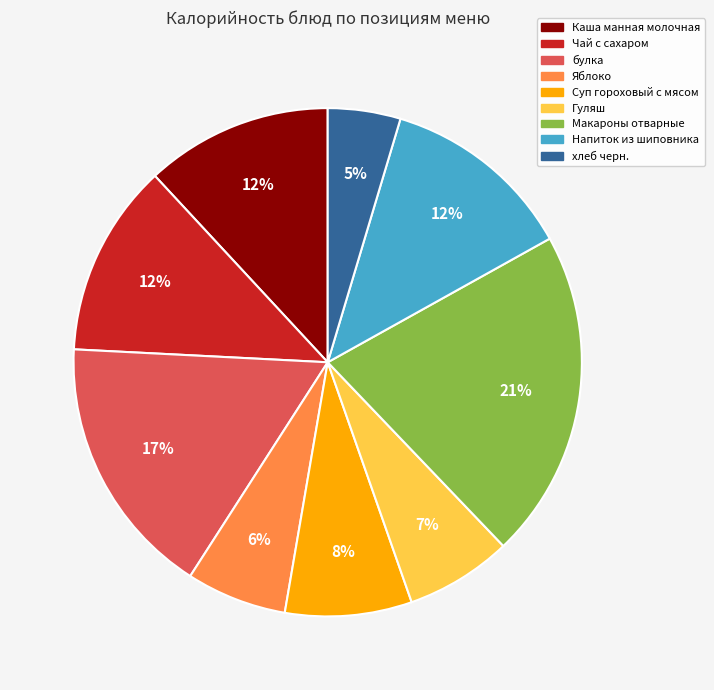

Is the sum of Суп гороховый с мясом and хлеб черн. greater than half?

No